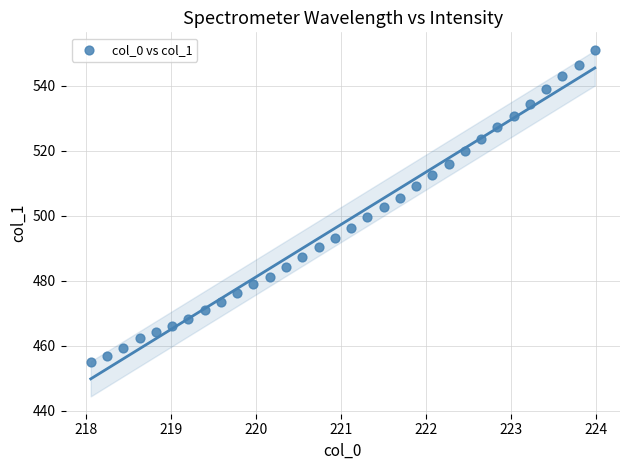

What is the range of X values (max minus min)?

5.9